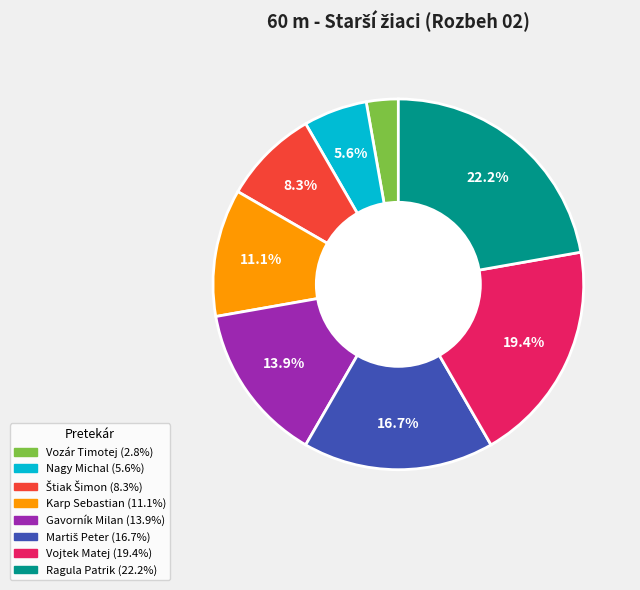

Which has a higher value, Vozár Timotej or Gavorník Milan?

Gavorník Milan